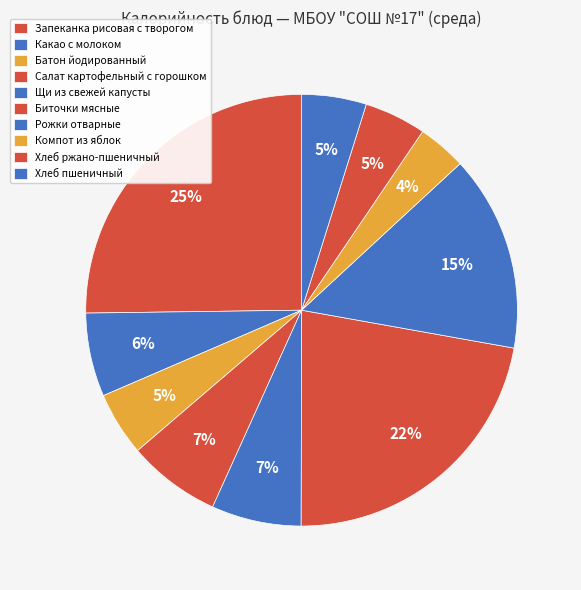

What is the total percentage of Какао с молоком and Хлеб ржано-пшеничный?

10.9%